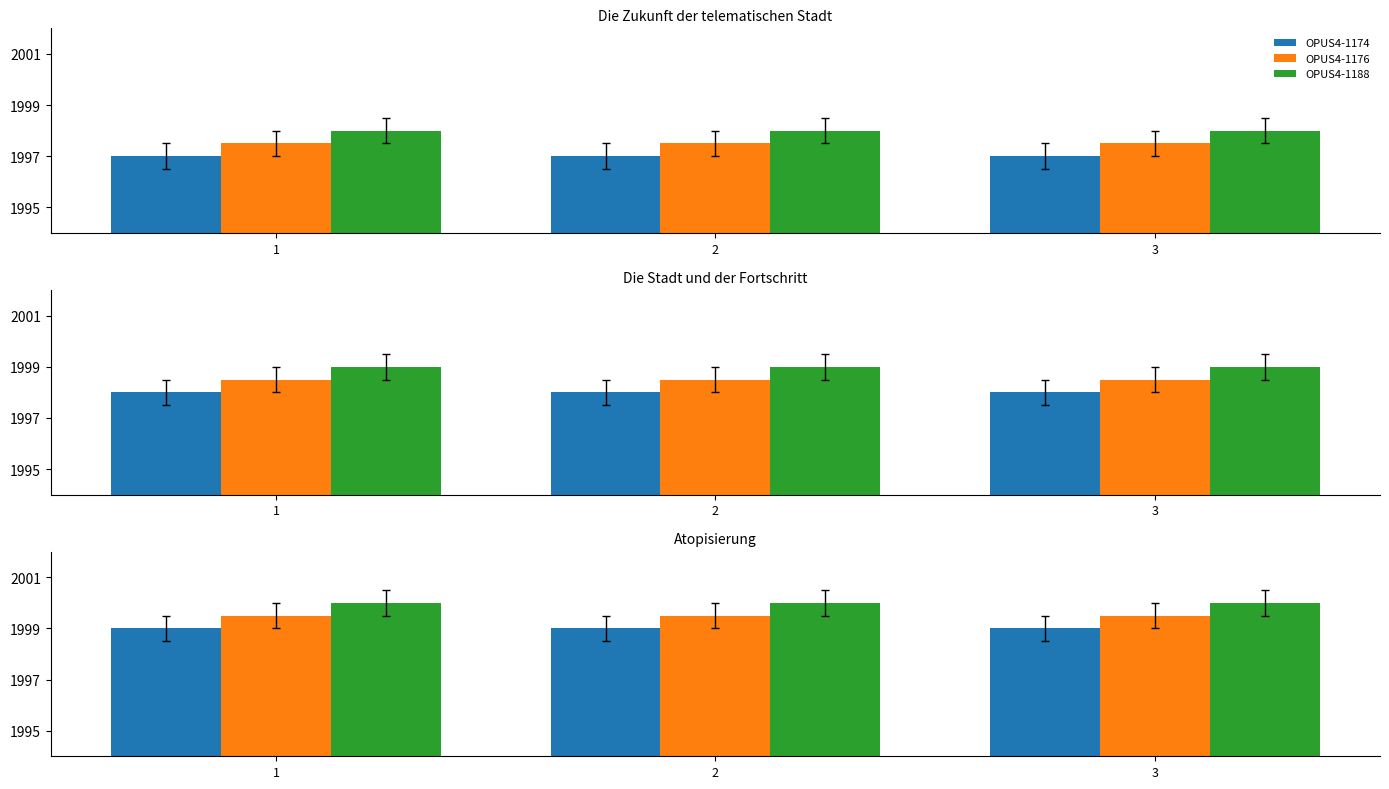

The value of OPUS4-1188 at 1 is 2000.0. True or false?

True